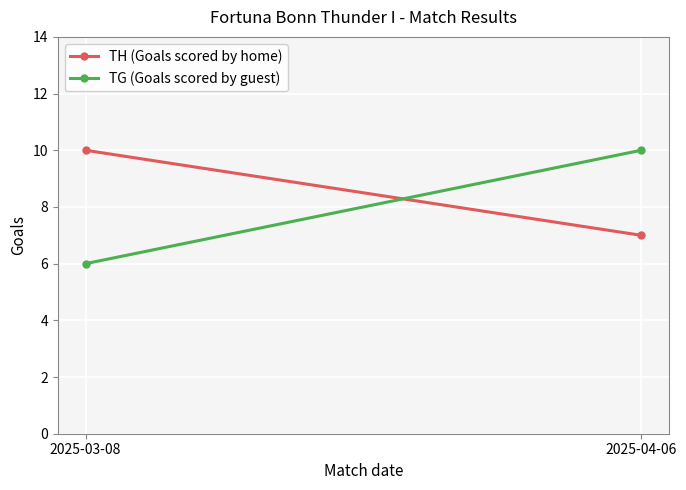

What is the total value across all series at 2025-04-06?

17